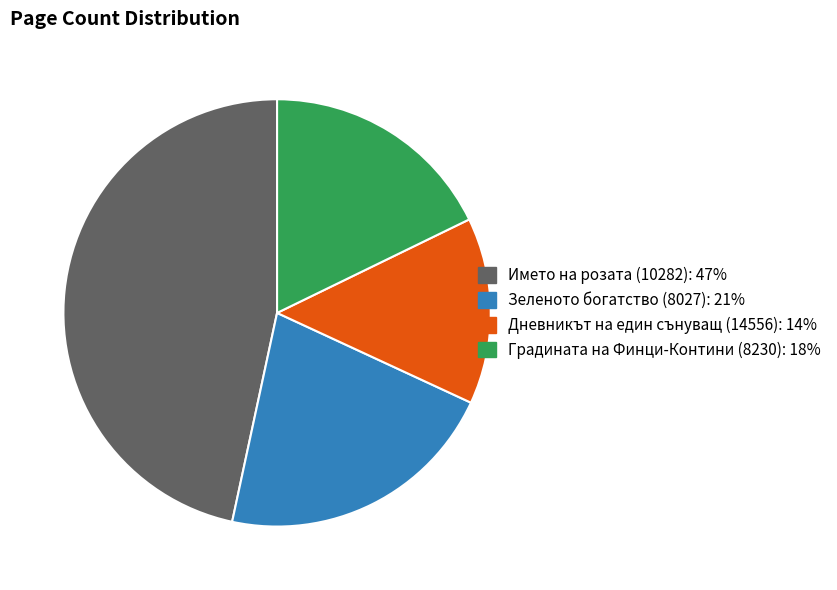

Is it true that Дневникът на един сънуващ (14556) is 4% of the pie?

False